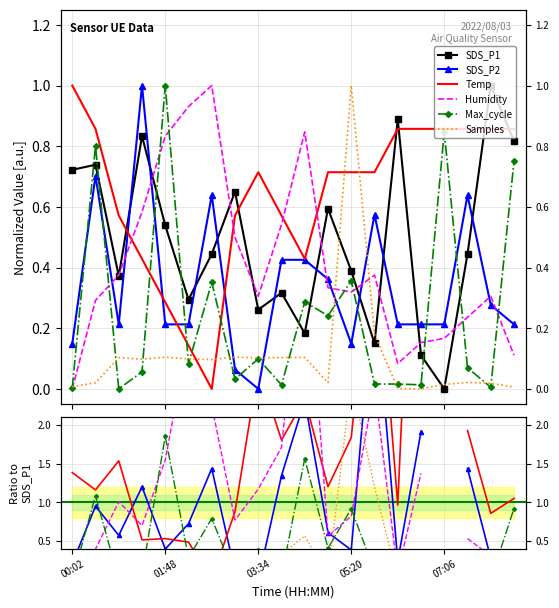

Is this an area chart (filled region under the line)?

No